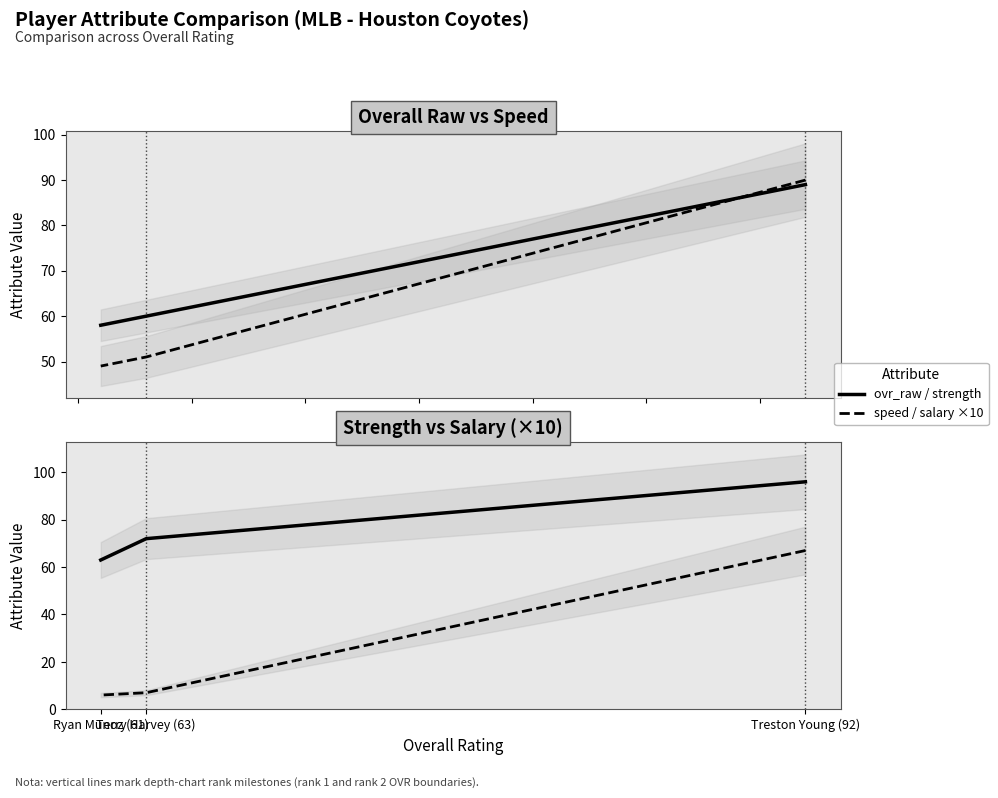

Read the salary ×10 value at Ryan Munoz (61), to the nearest 10.

10